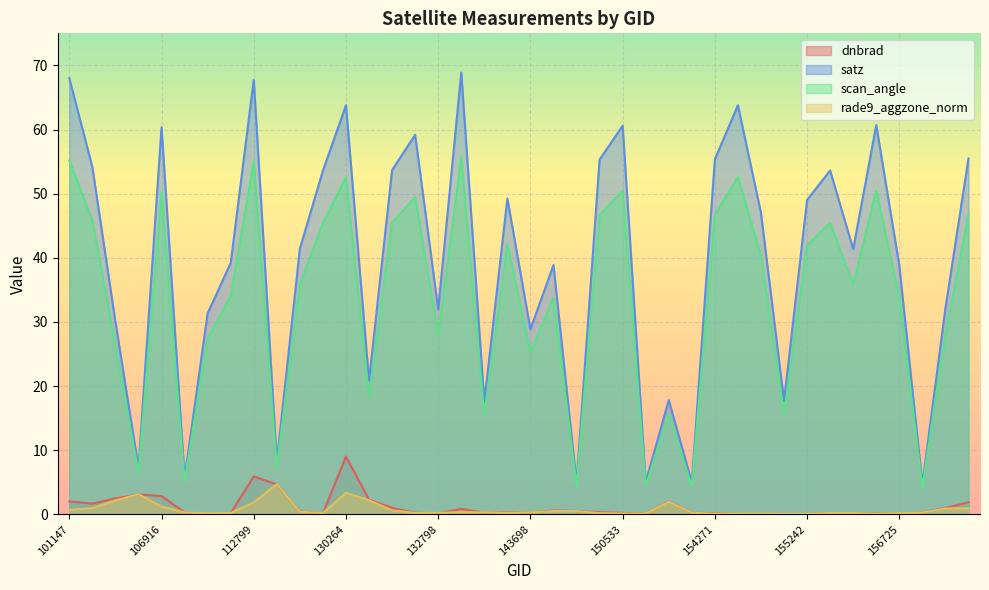

True or false: rade9_aggzone_norm has more than 2 interior local peaks.

True